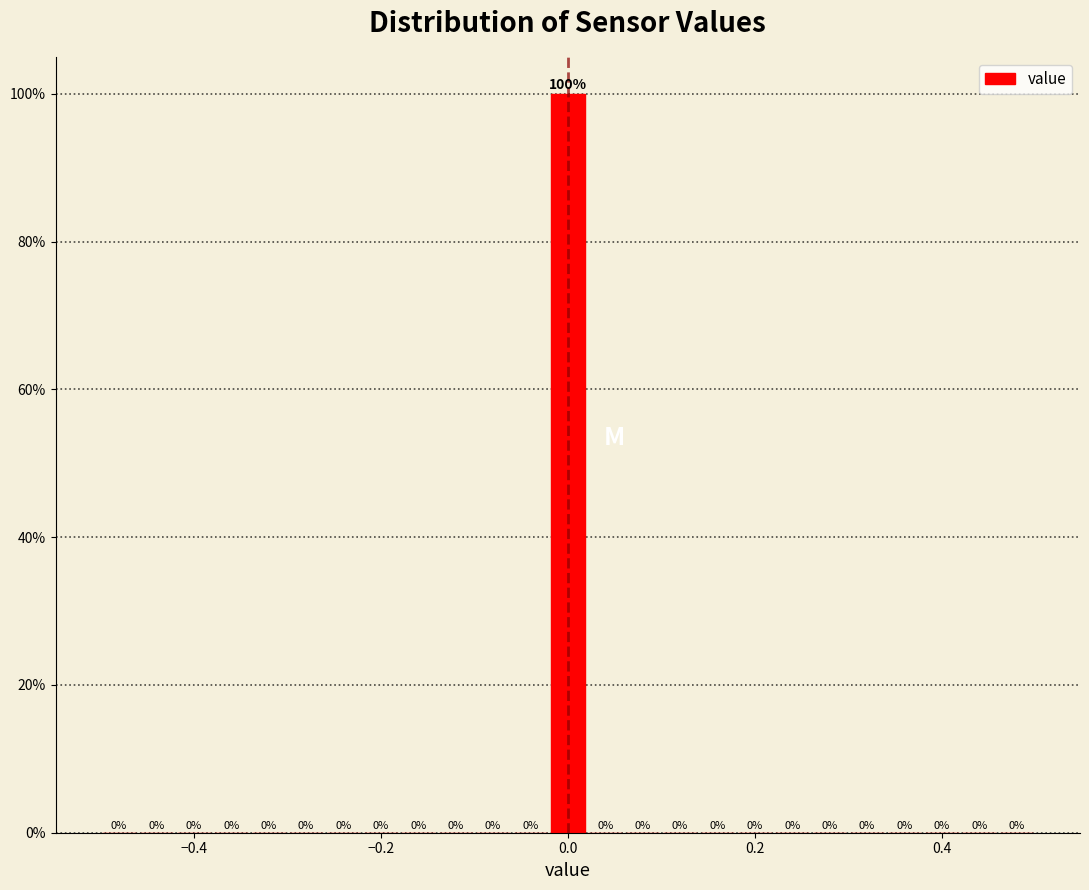

Around what value on the x-axis is the tallest bar? Give the approximate position of its centre, as read against the axis.

0.00